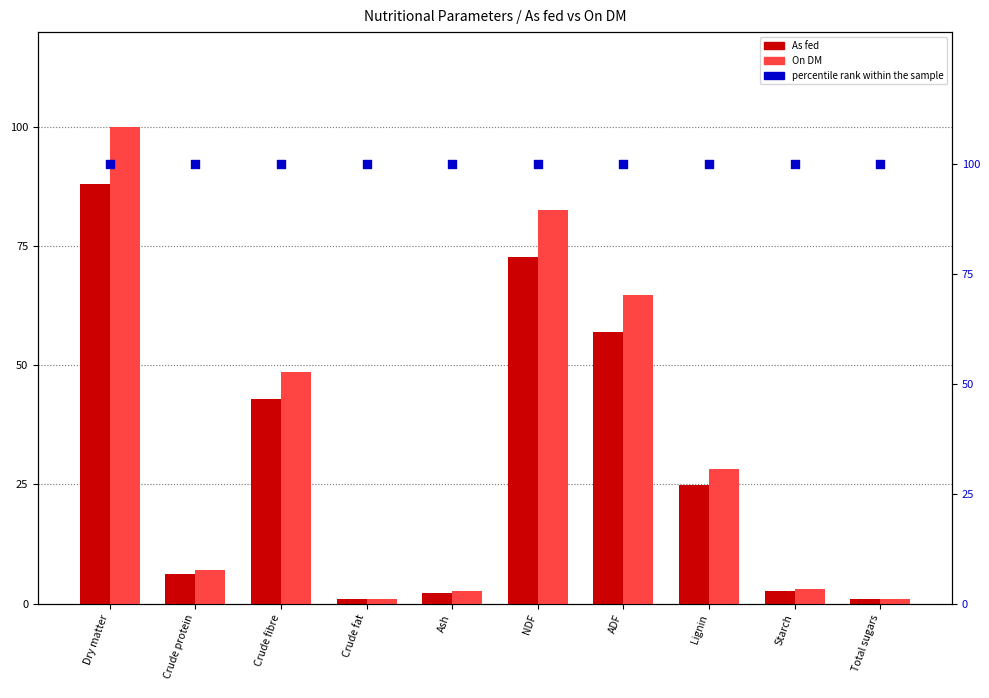

Which series reaches the minimum Y coordinate?

As fed